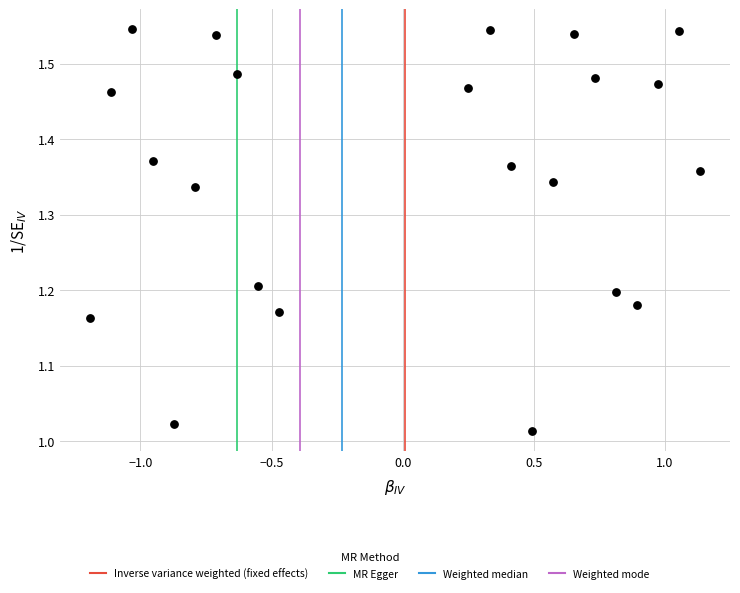

What is the range of Y values (max minus min)?

0.5